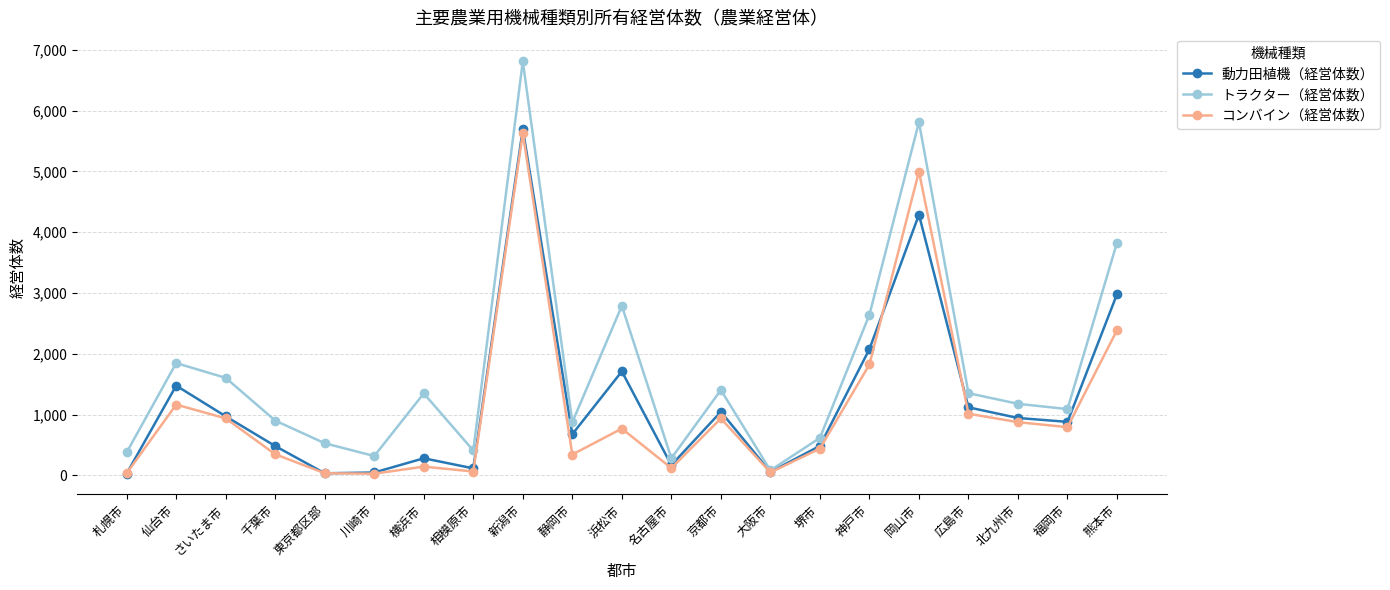

Is the value of トラクター（経営体数） at 相模原市 greater than the value of 動力田植機（経営体数） at 札幌市?

Yes